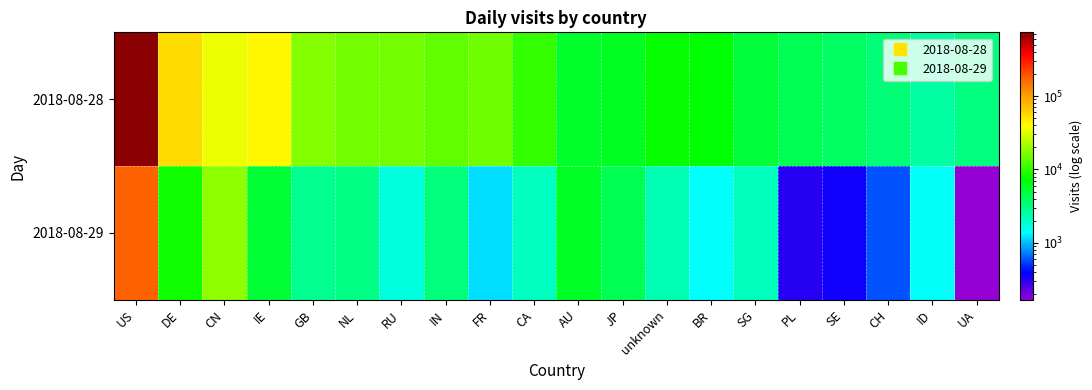

What is the spread (max minus min) of values at ID?

1106